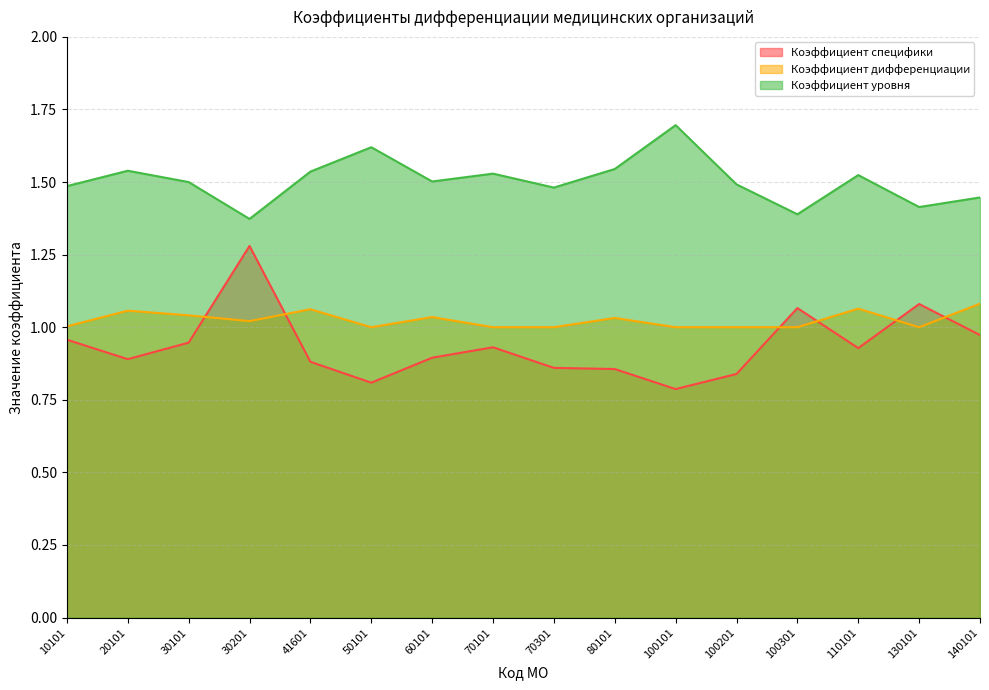

Is it true that Коэффициент уровня equals 1.5 at 10101?

True